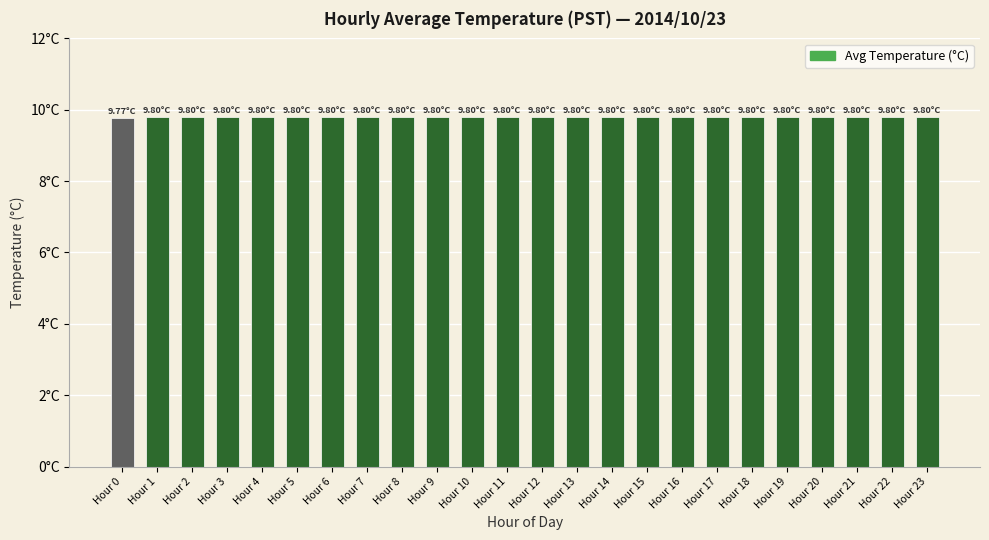

What is the approximate value at Hour 4?

9.8